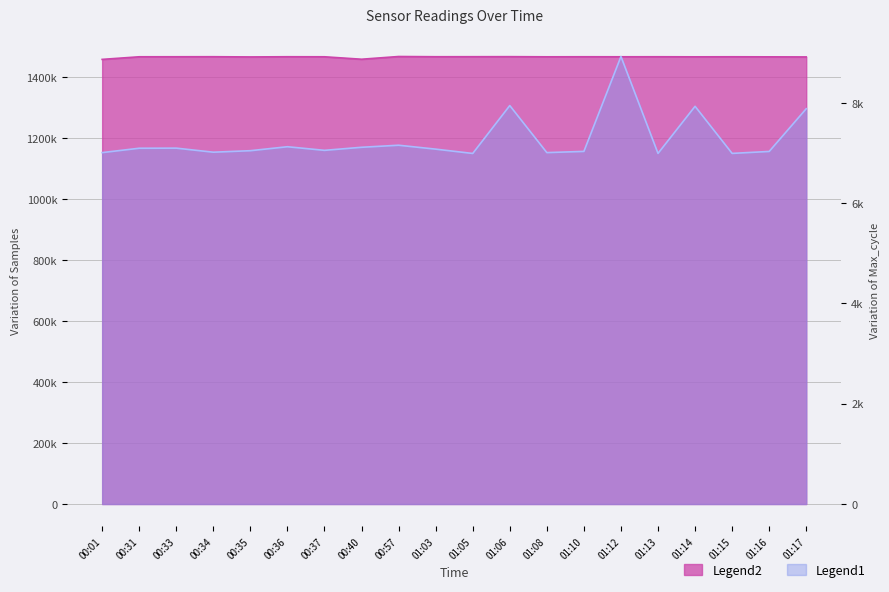

True or false: Samples and Max_cycle intersect in this chart.

False